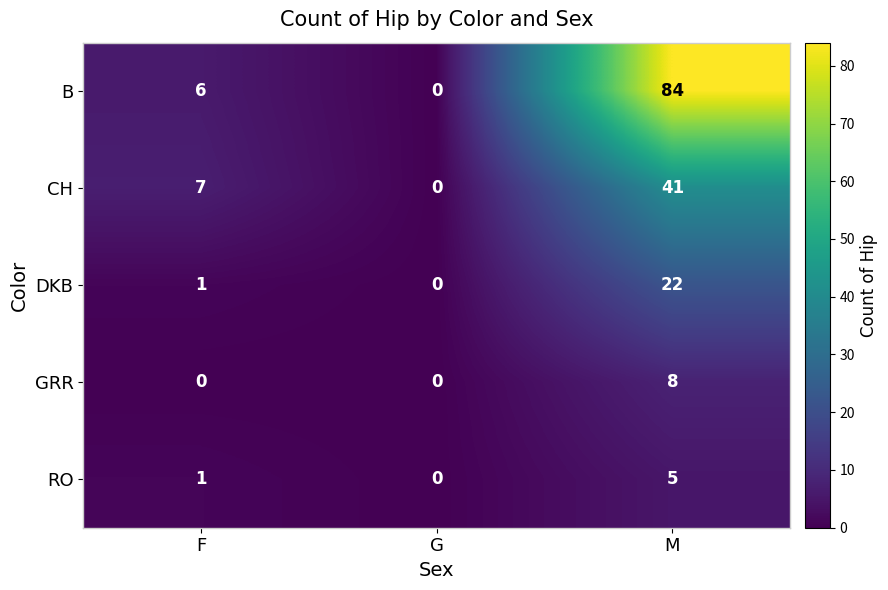

Which series changed the most between F and M?

B